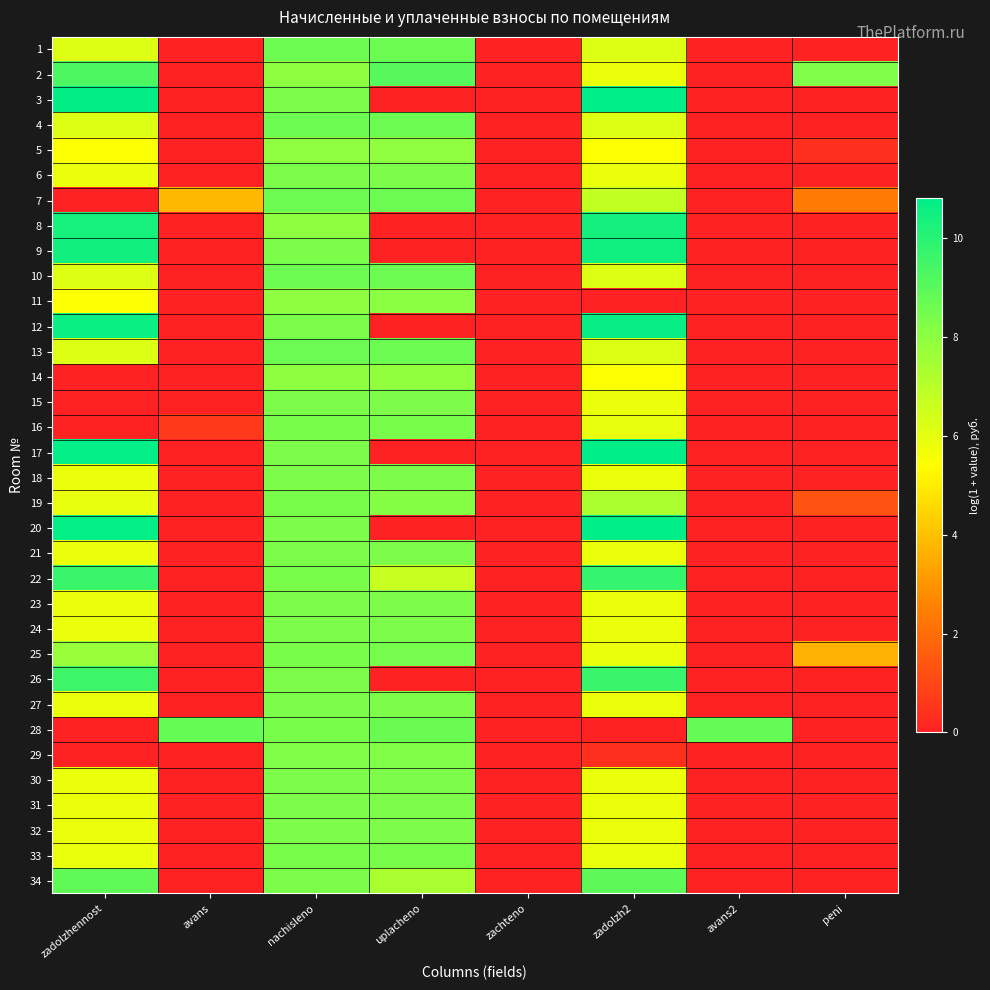

Reading left to right, list all the values displayed in this chart.

1: zadolzhennost=6.2	avans=0.0	nachisleno=8.7	uplacheno=8.6	zachteno=0.0	zadolzh2=6.2	avans2=0.0	peni=0.0
2: zadolzhennost=9.3	avans=0.0	nachisleno=7.9	uplacheno=9.1	zachteno=0.0	zadolzh2=5.8	avans2=0.0	peni=8.3
3: zadolzhennost=10.8	avans=0.0	nachisleno=8.3	uplacheno=0.0	zachteno=0.0	zadolzh2=10.8	avans2=0.0	peni=0.0
4: zadolzhennost=6.2	avans=0.0	nachisleno=8.7	uplacheno=8.6	zachteno=0.0	zadolzh2=6.2	avans2=0.0	peni=0.0
5: zadolzhennost=5.5	avans=0.0	nachisleno=7.9	uplacheno=7.9	zachteno=0.0	zadolzh2=5.5	avans2=0.0	peni=0.4
6: zadolzhennost=5.8	avans=0.0	nachisleno=8.3	uplacheno=8.3	zachteno=0.0	zadolzh2=5.8	avans2=0.0	peni=0.0
7: zadolzhennost=0.0	avans=3.8	nachisleno=8.7	uplacheno=8.6	zachteno=0.0	zadolzh2=6.8	avans2=0.0	peni=2.4
8: zadolzhennost=10.4	avans=0.0	nachisleno=7.9	uplacheno=0.0	zachteno=0.0	zadolzh2=10.4	avans2=0.0	peni=0.0
9: zadolzhennost=10.5	avans=0.0	nachisleno=8.3	uplacheno=0.0	zachteno=0.0	zadolzh2=10.5	avans2=0.0	peni=0.0
10: zadolzhennost=6.2	avans=0.0	nachisleno=8.7	uplacheno=8.6	zachteno=0.0	zadolzh2=6.2	avans2=0.0	peni=0.0
11: zadolzhennost=5.5	avans=0.0	nachisleno=7.9	uplacheno=8.0	zachteno=0.0	zadolzh2=0.0	avans2=0.0	peni=0.0
12: zadolzhennost=10.6	avans=0.0	nachisleno=8.3	uplacheno=0.0	zachteno=0.0	zadolzh2=10.7	avans2=0.0	peni=0.0
13: zadolzhennost=6.2	avans=0.0	nachisleno=8.7	uplacheno=8.7	zachteno=0.0	zadolzh2=6.2	avans2=0.0	peni=0.0
14: zadolzhennost=0.0	avans=0.0	nachisleno=7.9	uplacheno=7.9	zachteno=0.0	zadolzh2=5.5	avans2=0.0	peni=0.0
15: zadolzhennost=0.0	avans=0.0	nachisleno=8.3	uplacheno=8.3	zachteno=0.0	zadolzh2=5.8	avans2=0.0	peni=0.0
16: zadolzhennost=0.0	avans=0.7	nachisleno=8.4	uplacheno=8.4	zachteno=0.0	zadolzh2=5.9	avans2=0.0	peni=0.0
17: zadolzhennost=10.8	avans=0.0	nachisleno=8.3	uplacheno=0.0	zachteno=0.0	zadolzh2=10.8	avans2=0.0	peni=0.0
18: zadolzhennost=5.8	avans=0.0	nachisleno=8.3	uplacheno=8.3	zachteno=0.0	zadolzh2=5.8	avans2=0.0	peni=0.0
19: zadolzhennost=5.9	avans=0.0	nachisleno=8.4	uplacheno=8.2	zachteno=0.0	zadolzh2=7.3	avans2=0.0	peni=1.3
20: zadolzhennost=10.8	avans=0.0	nachisleno=8.3	uplacheno=0.0	zachteno=0.0	zadolzh2=10.8	avans2=0.0	peni=0.0
21: zadolzhennost=5.8	avans=0.0	nachisleno=8.3	uplacheno=8.3	zachteno=0.0	zadolzh2=5.8	avans2=0.0	peni=0.0
22: zadolzhennost=9.7	avans=0.0	nachisleno=8.4	uplacheno=6.7	zachteno=0.0	zadolzh2=9.7	avans2=0.0	peni=0.0
23: zadolzhennost=5.8	avans=0.0	nachisleno=8.3	uplacheno=8.3	zachteno=0.0	zadolzh2=5.8	avans2=0.0	peni=0.0
24: zadolzhennost=5.8	avans=0.0	nachisleno=8.3	uplacheno=8.3	zachteno=0.0	zadolzh2=5.8	avans2=0.0	peni=0.0
25: zadolzhennost=7.7	avans=0.0	nachisleno=8.4	uplacheno=8.5	zachteno=0.0	zadolzh2=5.9	avans2=0.0	peni=3.6
26: zadolzhennost=9.6	avans=0.0	nachisleno=8.3	uplacheno=0.0	zachteno=0.0	zadolzh2=9.7	avans2=0.0	peni=0.0
27: zadolzhennost=5.8	avans=0.0	nachisleno=8.3	uplacheno=8.3	zachteno=0.0	zadolzh2=5.8	avans2=0.0	peni=0.0
28: zadolzhennost=0.0	avans=8.8	nachisleno=8.4	uplacheno=8.7	zachteno=0.0	zadolzh2=0.0	avans2=8.8	peni=0.0
29: zadolzhennost=0.0	avans=0.0	nachisleno=8.2	uplacheno=8.2	zachteno=0.0	zadolzh2=0.4	avans2=0.0	peni=0.0
30: zadolzhennost=5.8	avans=0.0	nachisleno=8.3	uplacheno=8.3	zachteno=0.0	zadolzh2=5.8	avans2=0.0	peni=0.0
31: zadolzhennost=5.8	avans=0.0	nachisleno=8.3	uplacheno=8.3	zachteno=0.0	zadolzh2=5.8	avans2=0.0	peni=0.0
32: zadolzhennost=5.8	avans=0.0	nachisleno=8.3	uplacheno=8.3	zachteno=0.0	zadolzh2=5.8	avans2=0.0	peni=0.0
33: zadolzhennost=5.9	avans=0.0	nachisleno=8.4	uplacheno=8.4	zachteno=0.0	zadolzh2=5.9	avans2=0.0	peni=0.0
34: zadolzhennost=8.9	avans=0.0	nachisleno=8.3	uplacheno=7.3	zachteno=0.0	zadolzh2=9.0	avans2=0.0	peni=0.0